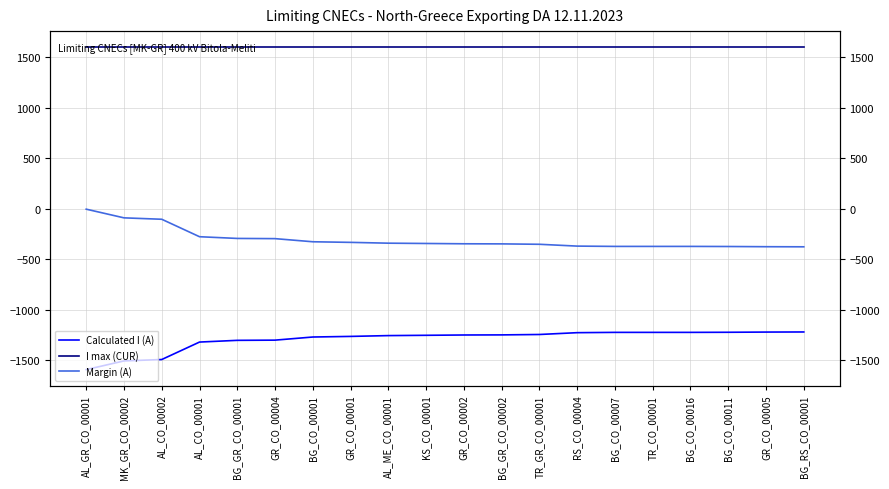

What is the average value of the Margin (A) series?

-305